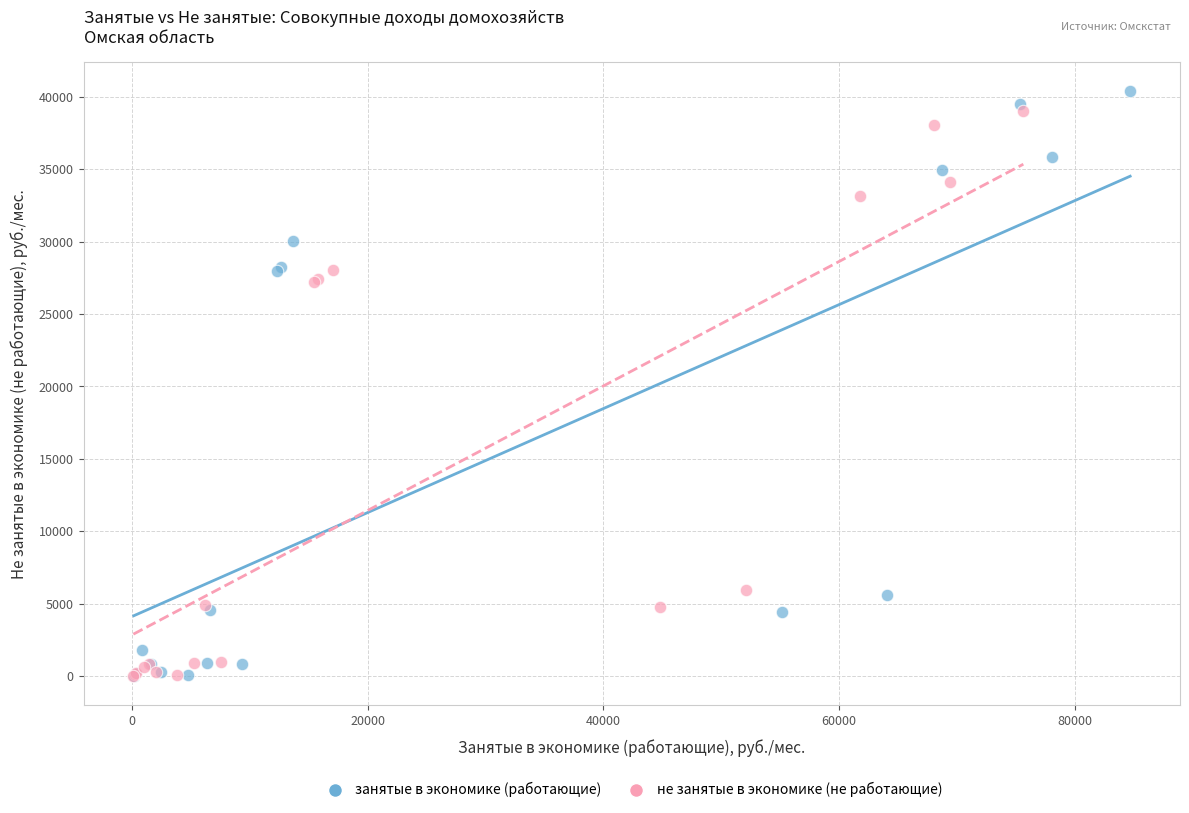

Which series has the largest Y range (max minus min)?

занятые в экономике (работающие)